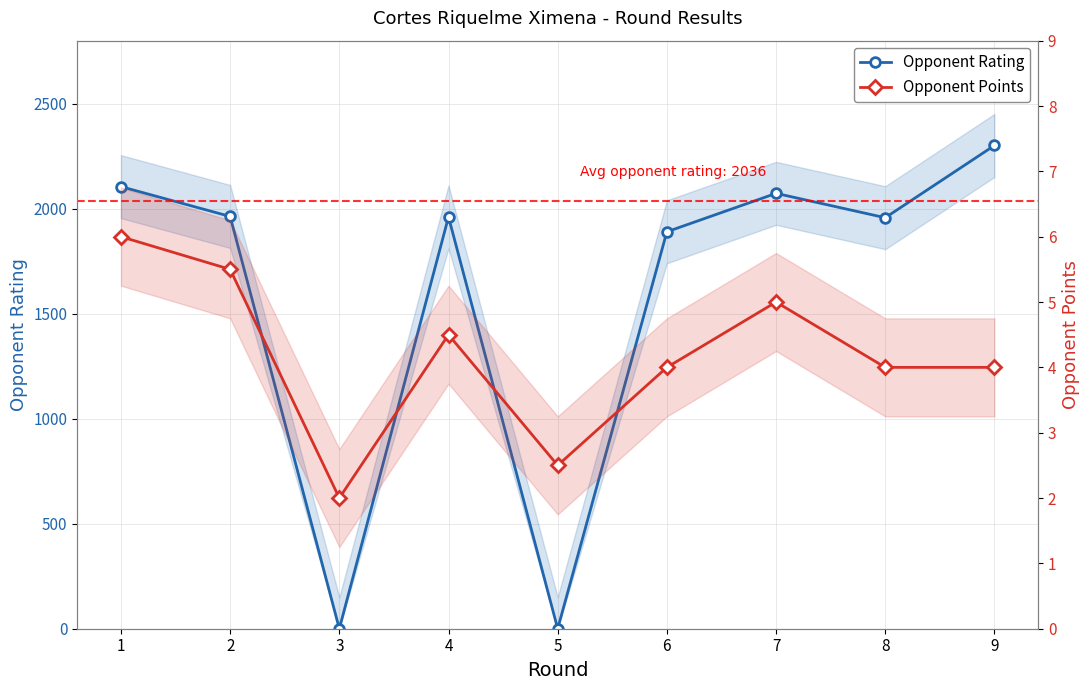

What is the difference between the second highest and second lowest values in the Opponent Rating series?

2105.0